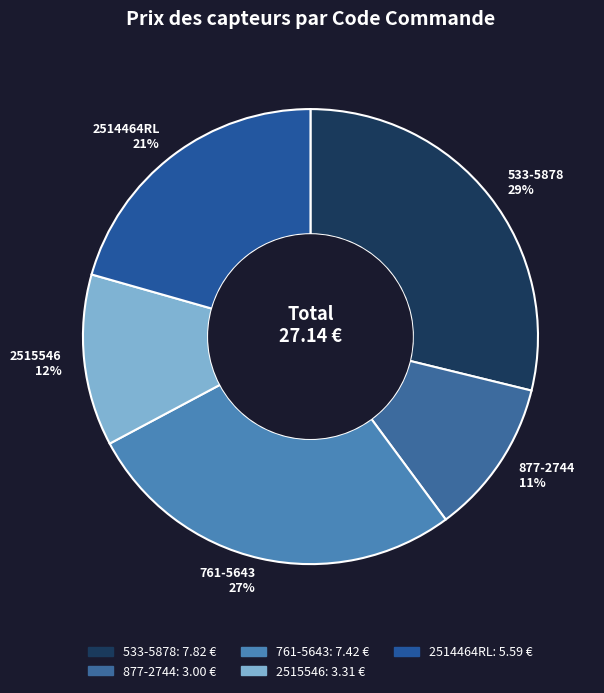

Approximately how many times larger is the value at 877-2744 compared to 2515546?

0.9